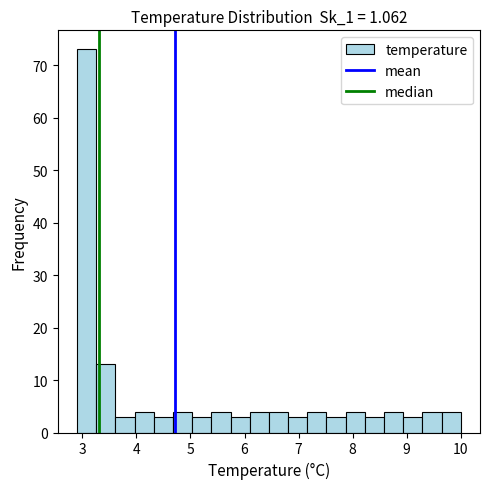

Read against the x-axis, roughly where is the centre of the tallest bar?

3.1